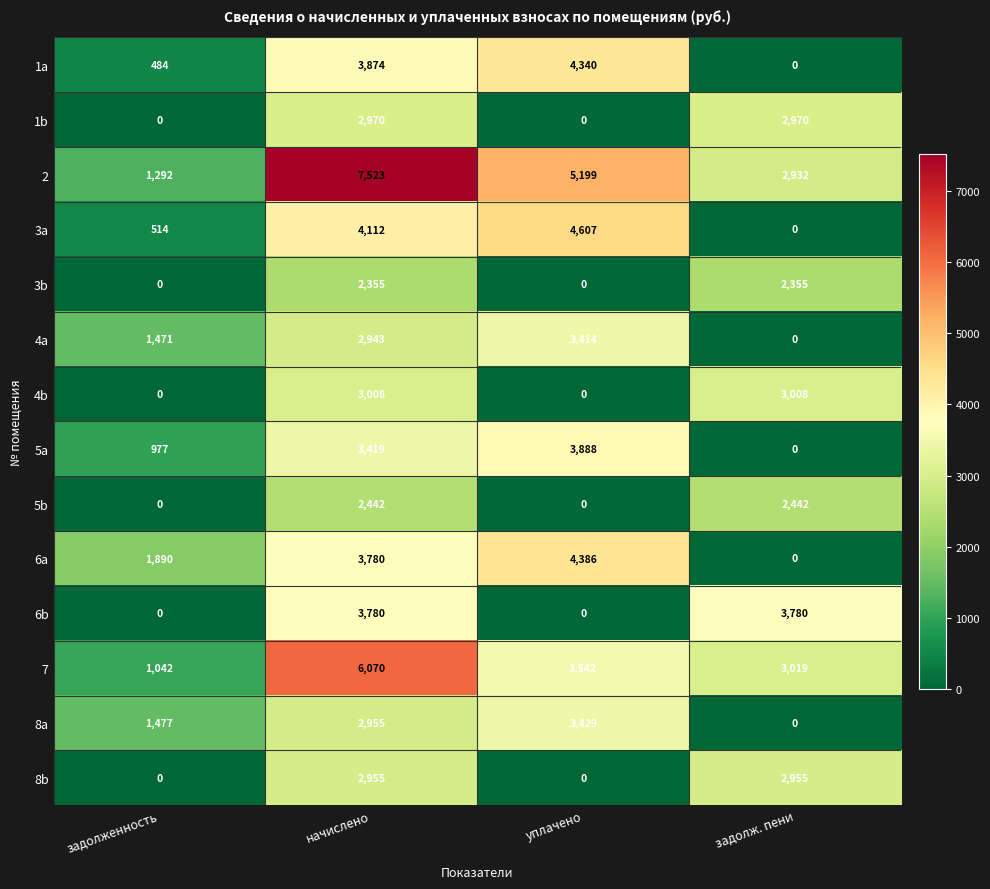

Which category has the highest value across all series?

начислено